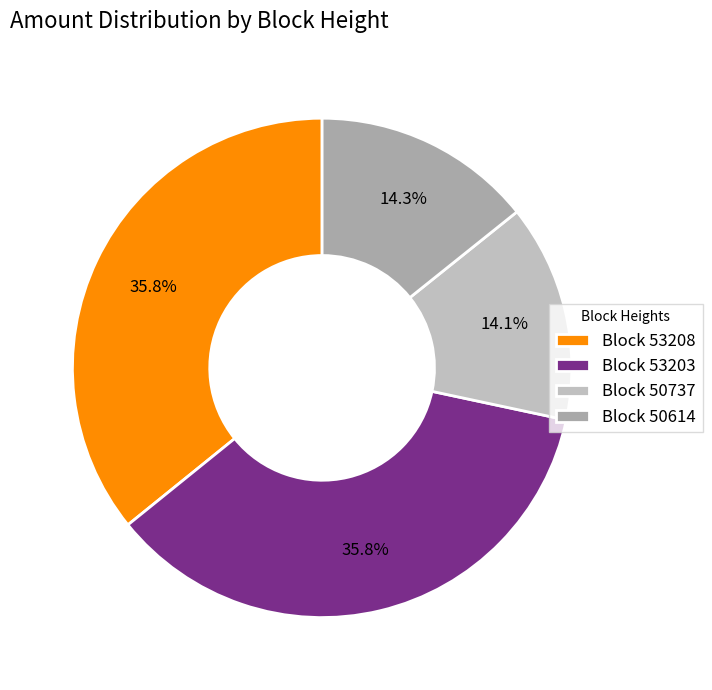

How many slices are in this pie chart?

4